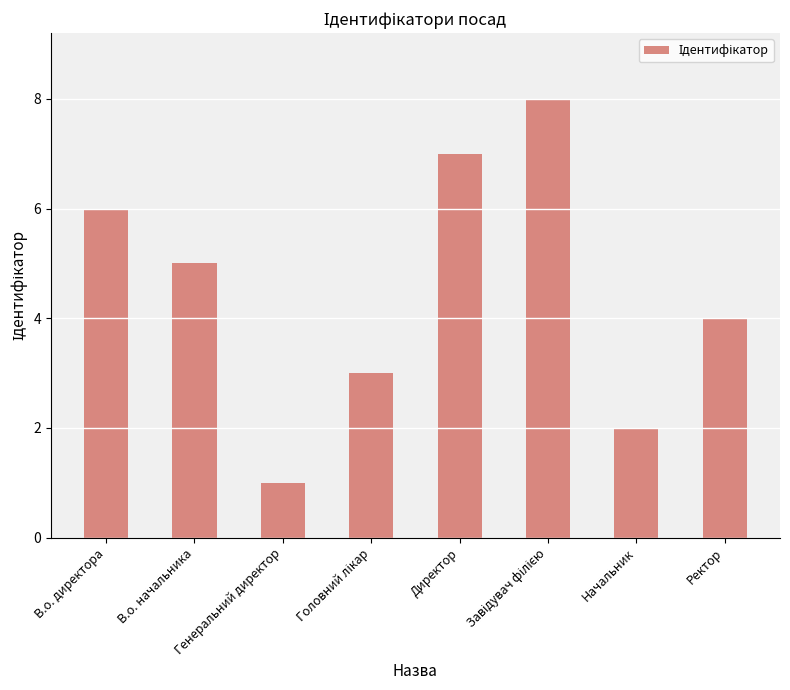

Which category has the lowest value across all series?

Генеральний директор